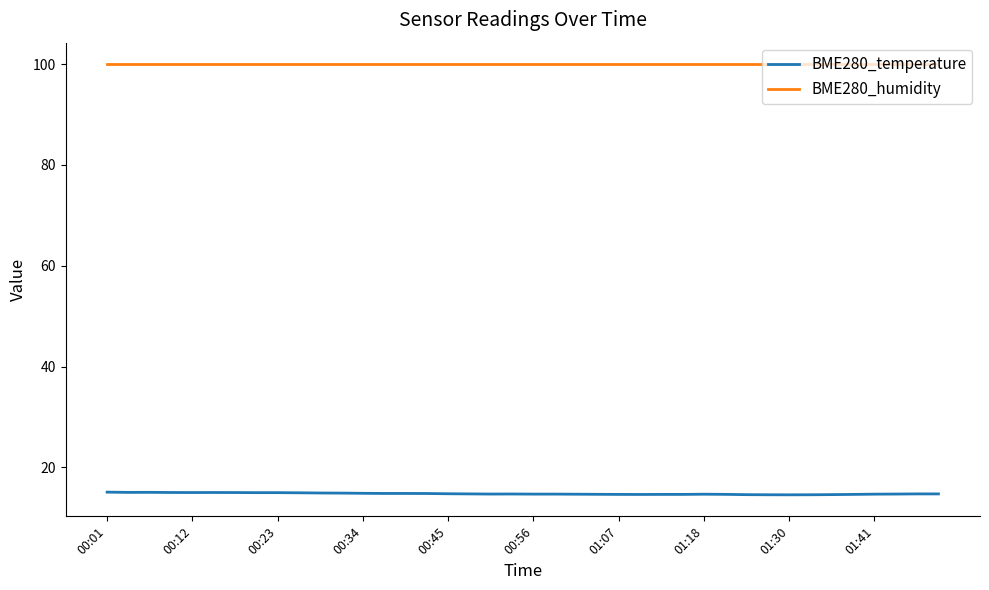

Which series has the largest total across all categories?

BME280_humidity